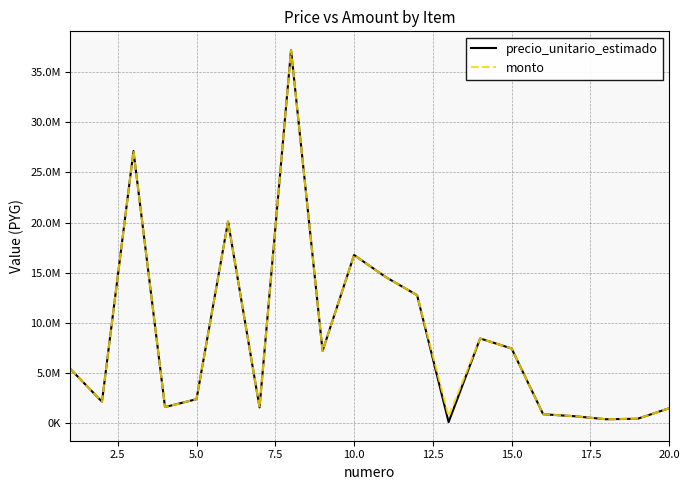

Reading right to left, extract all data points from this chart.

precio_unitario_estimado: 1500000	450000	400000	700000	900000	7450000	8450000	115000	12762050	14579000	16765600	7200000	37200000	1580800	20105800	2400000	1613500	27122239	2147490	5405152
monto: 1500000	450000	400000	700000	900000	7450000	8450000	701500	12762050	14579000	16765600	7200000	37200000	1580800	20105800	2400000	1613500	27122239	2147490	5405152